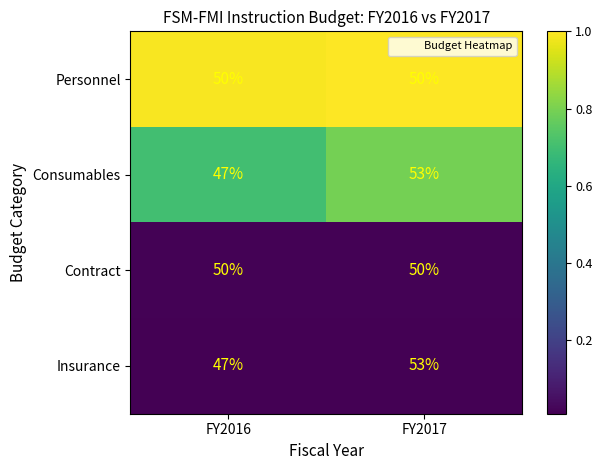

Read the Personnel value at FY2016.

50